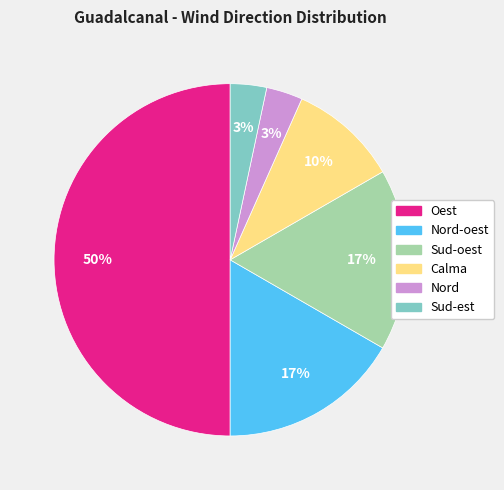

Is it true that Sud-oest is 17% of the pie?

True